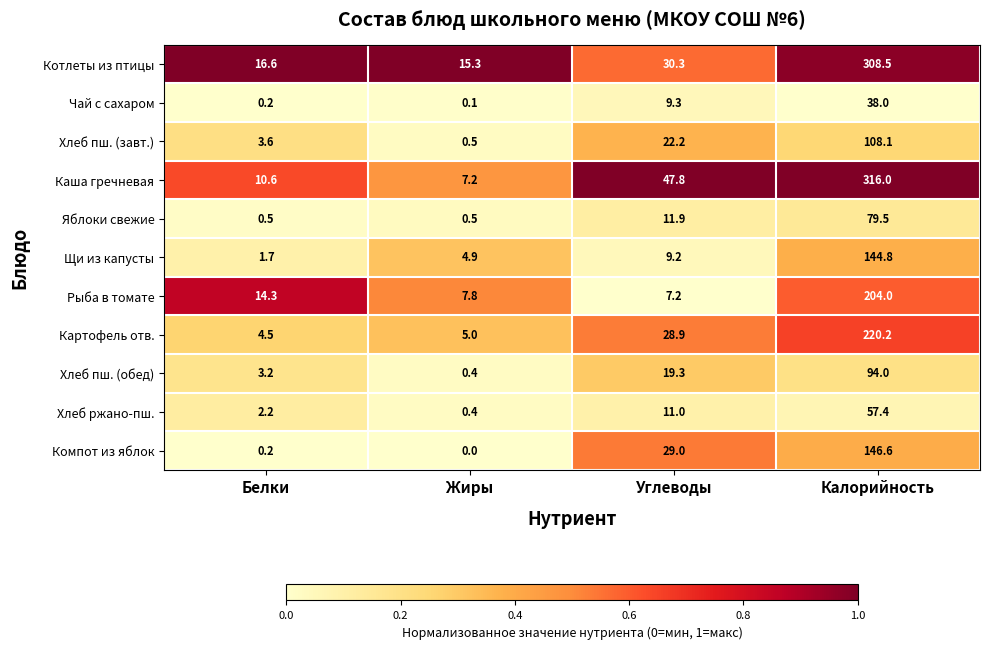

What is the sum of the Чай с сахаром values at Жиры and Белки?

0.3